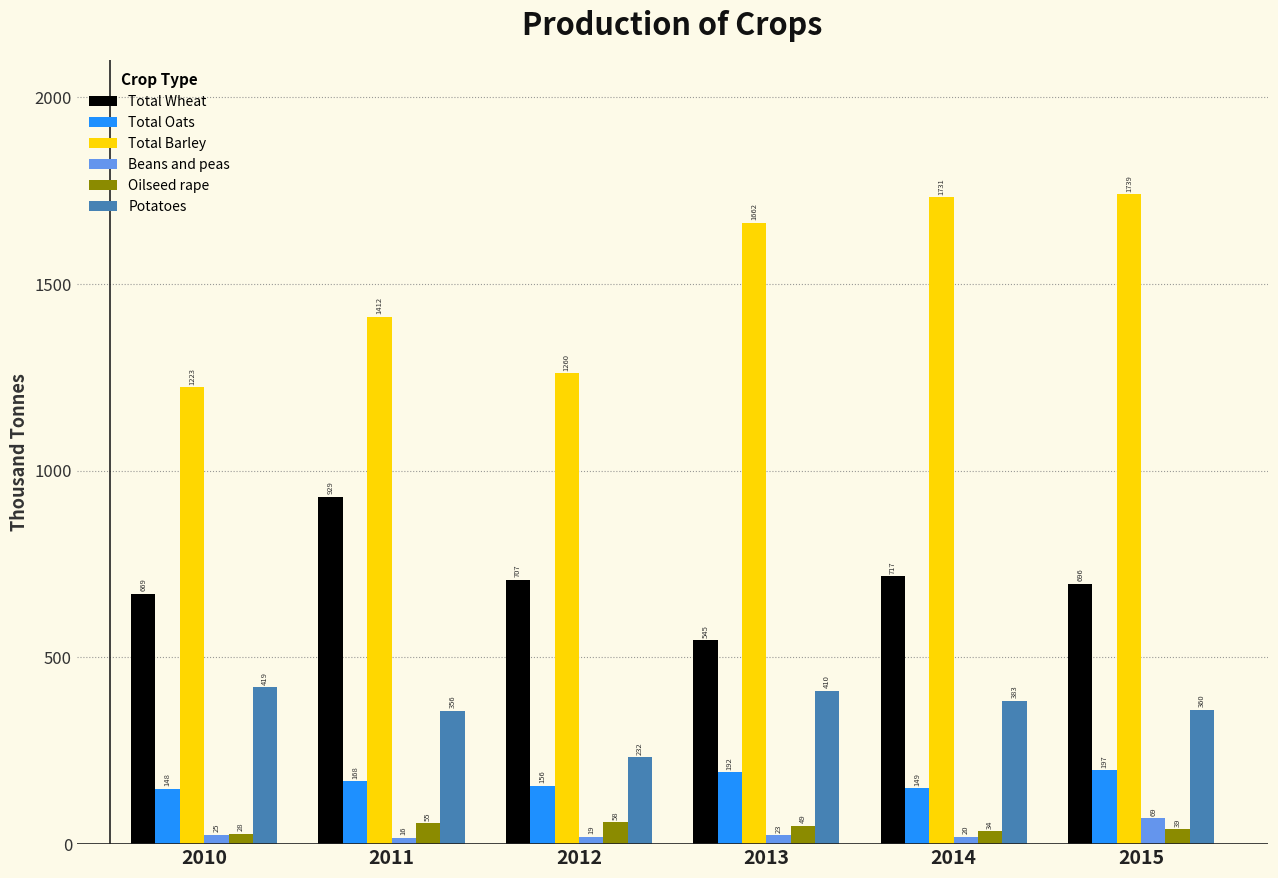

How many data points in Total Barley are above 1662?

3